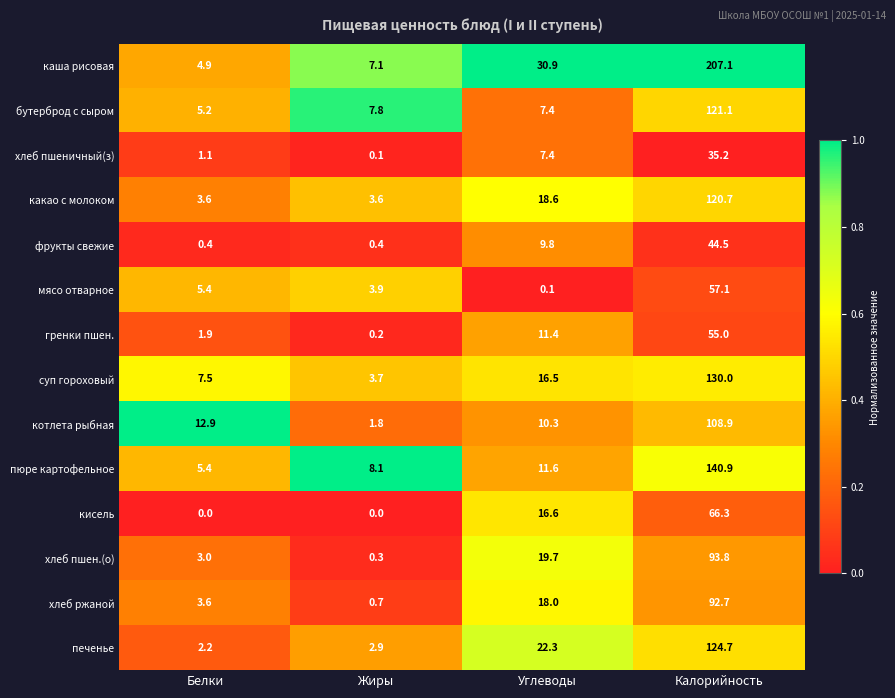

Rank the categories by хлеб пшен.(о) value from lowest to highest.

Жиры, Белки, Углеводы, Калорийность